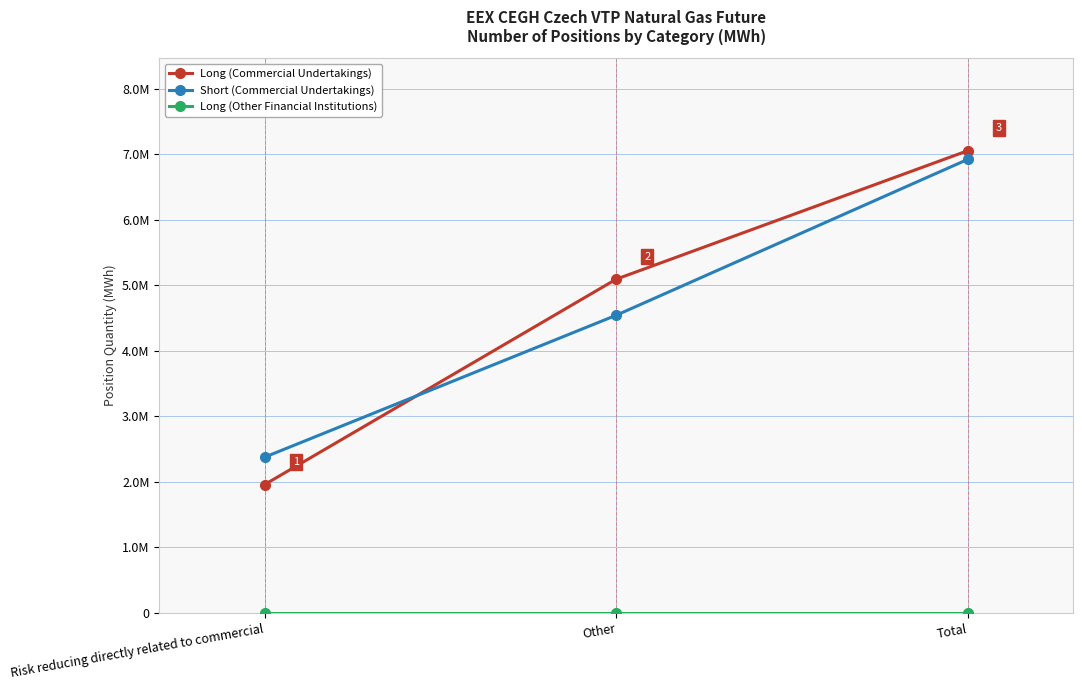

Is this an area chart (filled region under the line)?

No